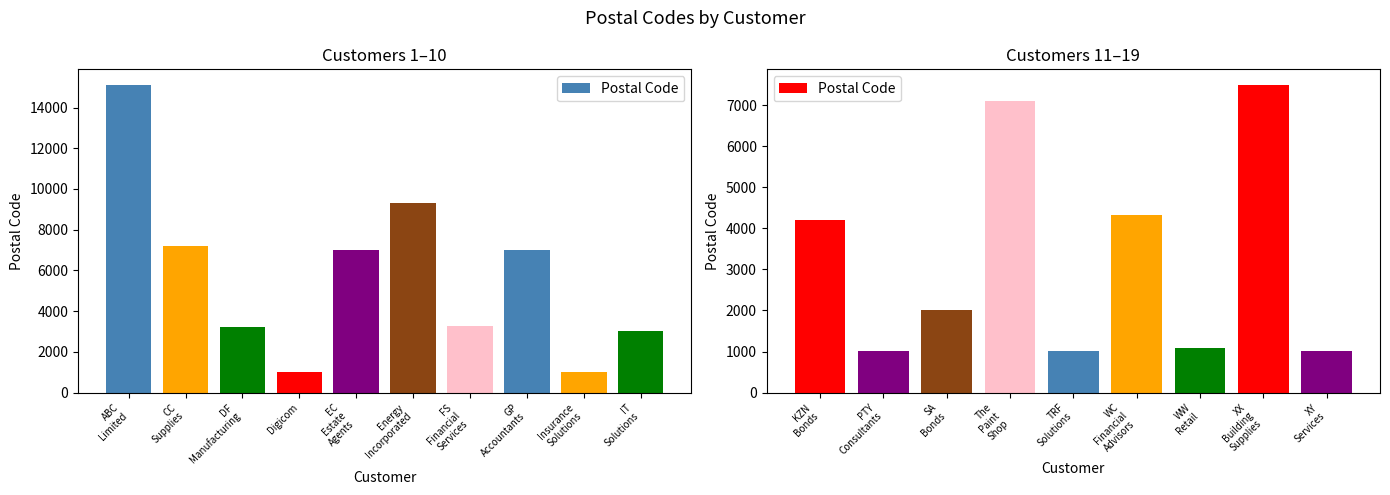

At which label does the data first exceed 2005?

KZN Bonds